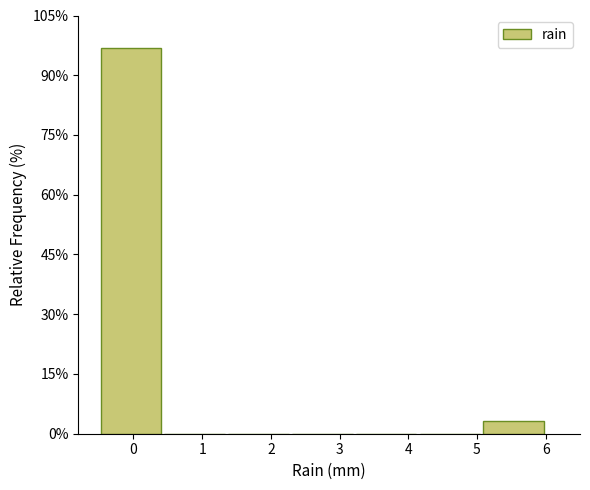

Over which range of the x-axis is the bar tallest?

-0.5 to 0.4